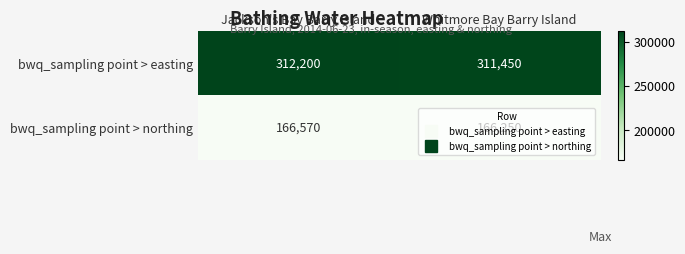

What is the difference between the maximum and minimum values in the bwq_sampling point > easting series?

750